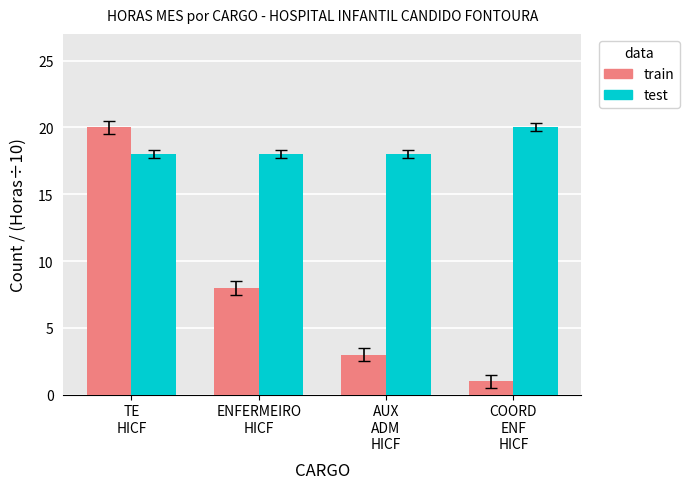

At which label does train reach its minimum?

COORD
ENF
HICF